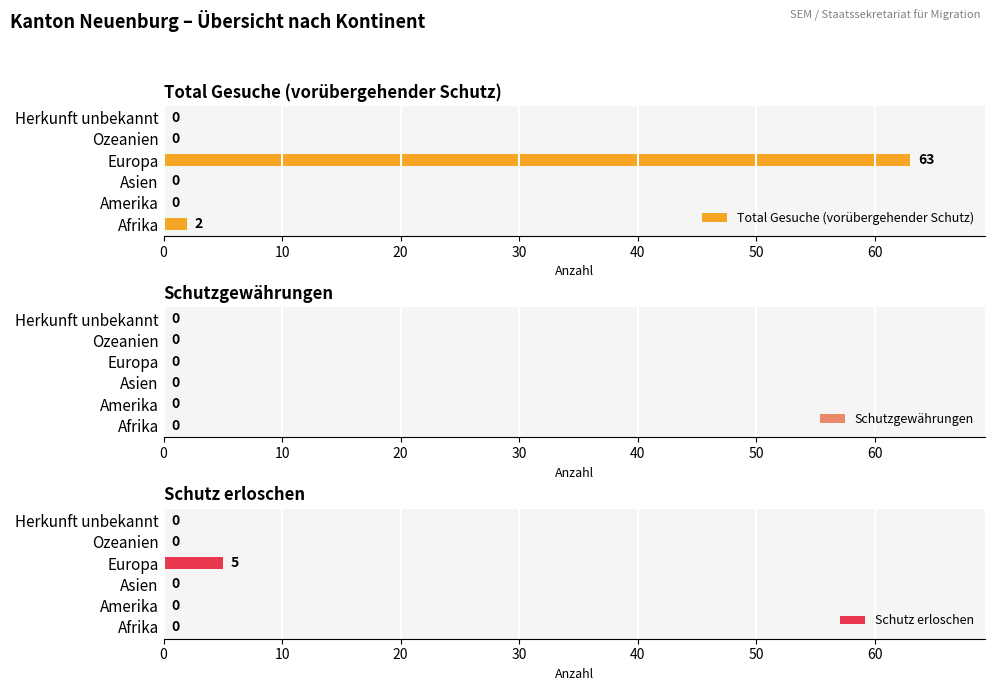

What value does the Total Gesuche (vorübergehender Schutz) series have at Europa, to the nearest 5?

65